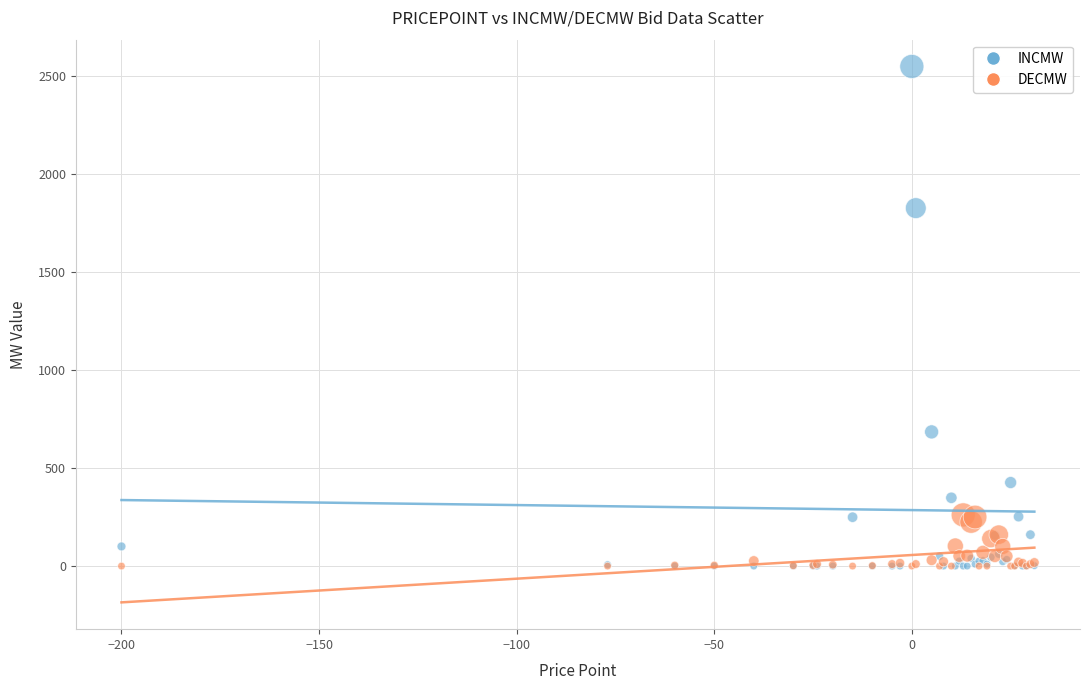

In the INCMW series, what Y value is closest to 1273?

1825.0